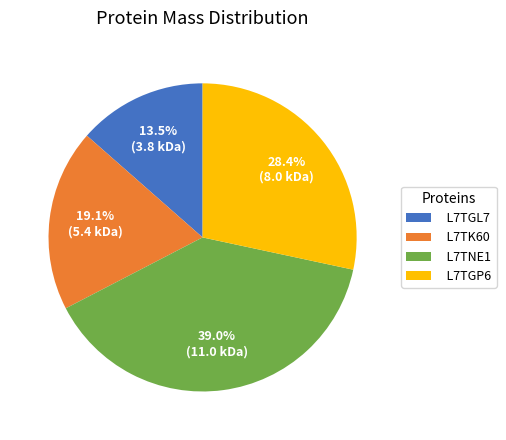

Which category has the smallest portion of the pie?

L7TGL7